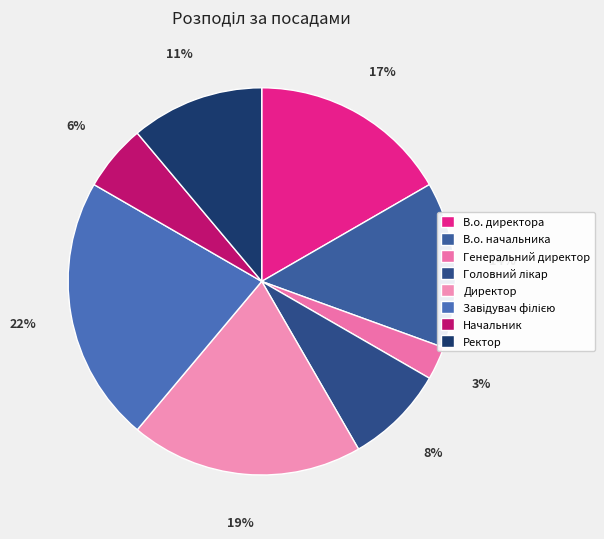

Is there a majority slice in this chart?

No